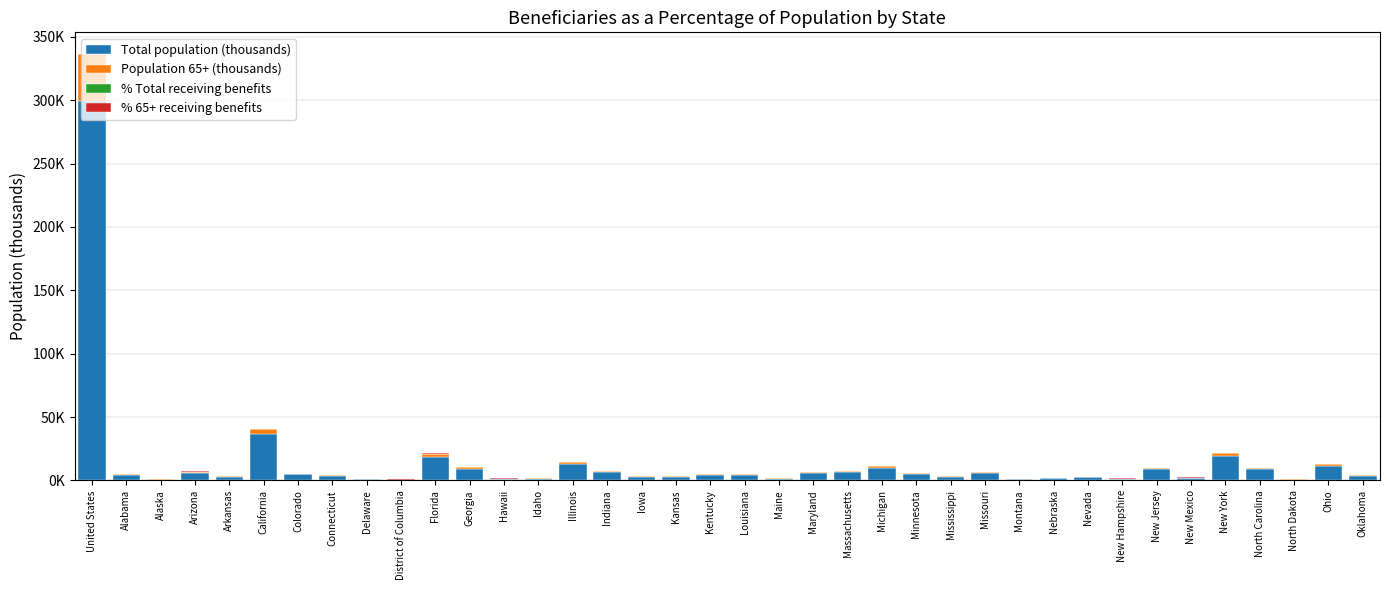

Are the bars horizontal?

No